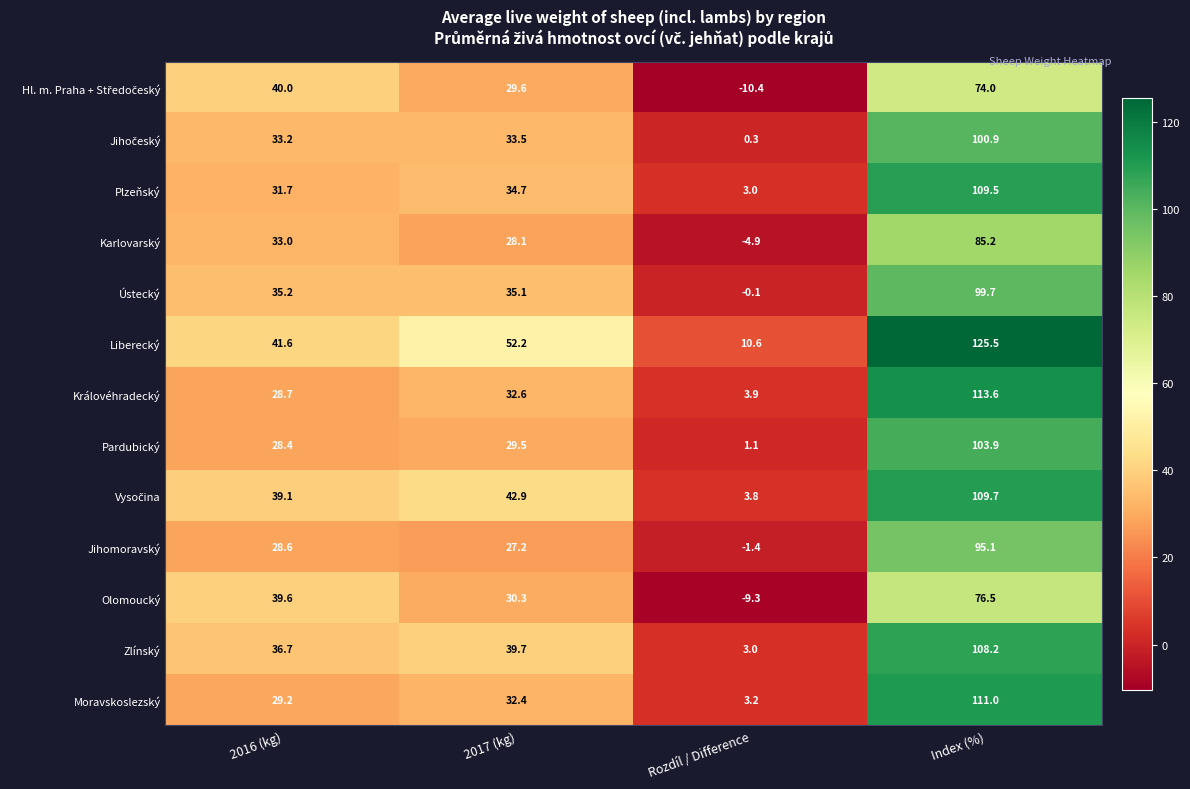

Is it true that Zlínský equals 108.2 at Index (%)?

True